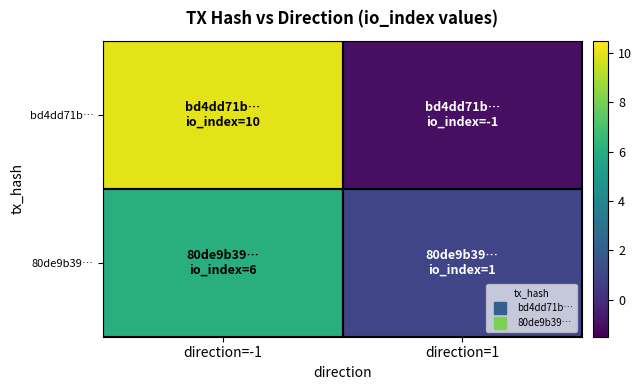

Rank the series by their maximum value, from lowest to highest.

80de9b39…, bd4dd71b…